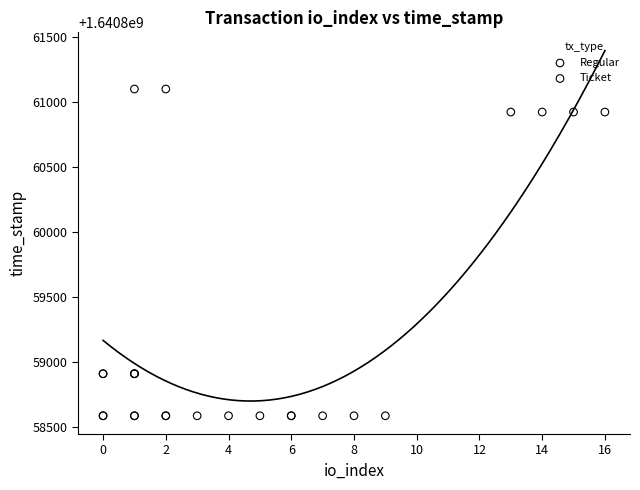

Which series reaches the minimum Y coordinate?

Regular